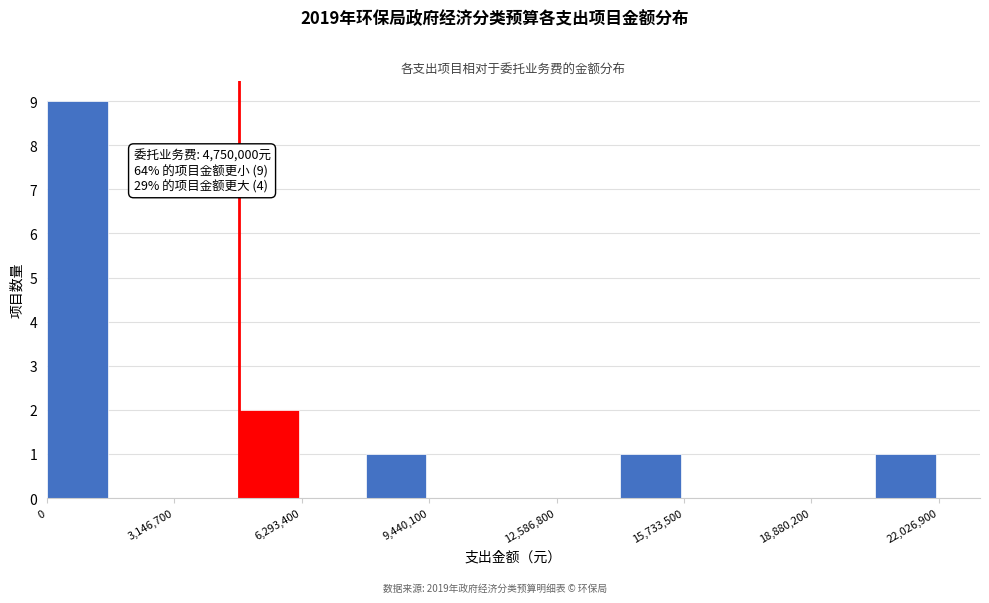

Around what value on the x-axis is the tallest bar? Give the approximate position of its centre, as read against the axis.

500000